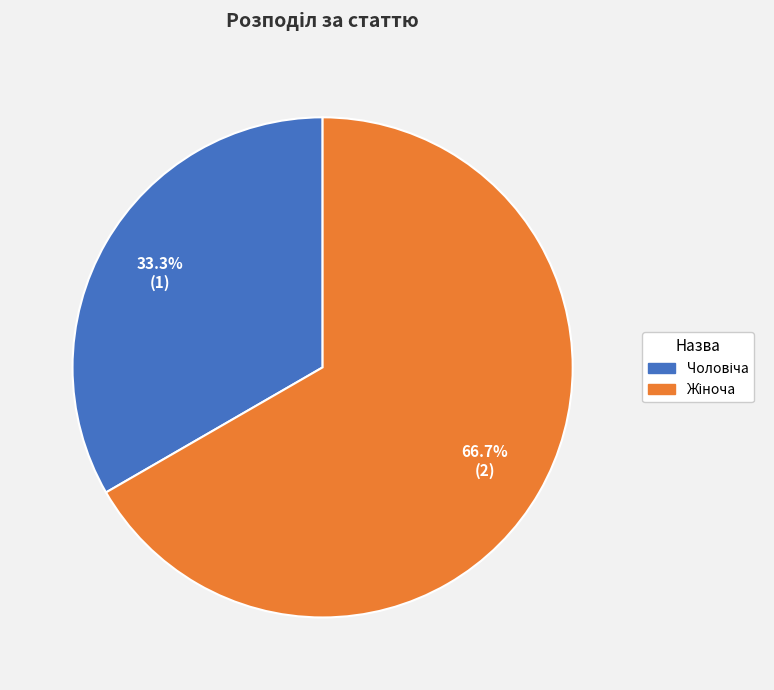

Is there any slice that represents more than half of the pie?

Yes